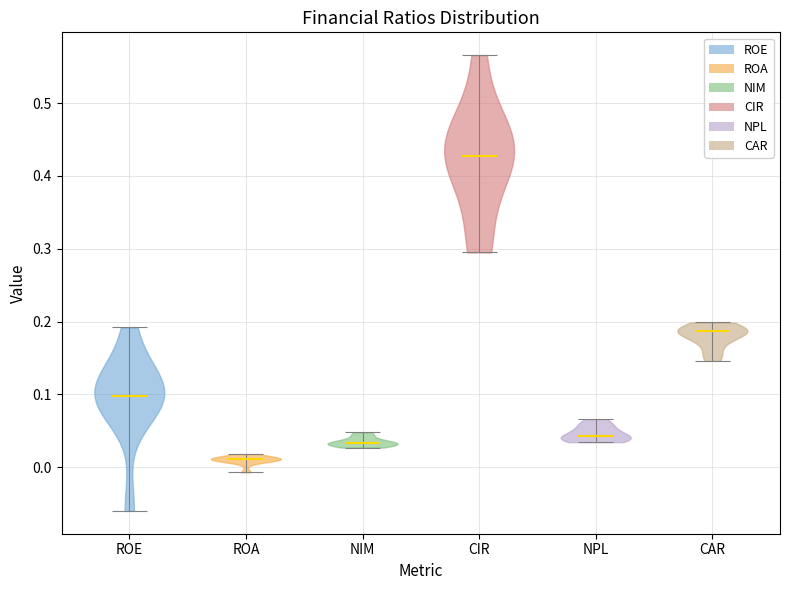

Reading left to right, read every violin against the y-axis: where its median line is, and the lowest and highest points it reaches. The values are not printed on the chart, so give them approximately, as read against the axis.

ROE: median line 0.10, lowest point -0.06, highest point 0.19
ROA: median line 0.01, lowest point -0.01, highest point 0.02
NIM: median line 0.03, lowest point 0.03, highest point 0.05
CIR: median line 0.43, lowest point 0.30, highest point 0.57
NPL: median line 0.04, lowest point 0.03, highest point 0.07
CAR: median line 0.19, lowest point 0.15, highest point 0.20